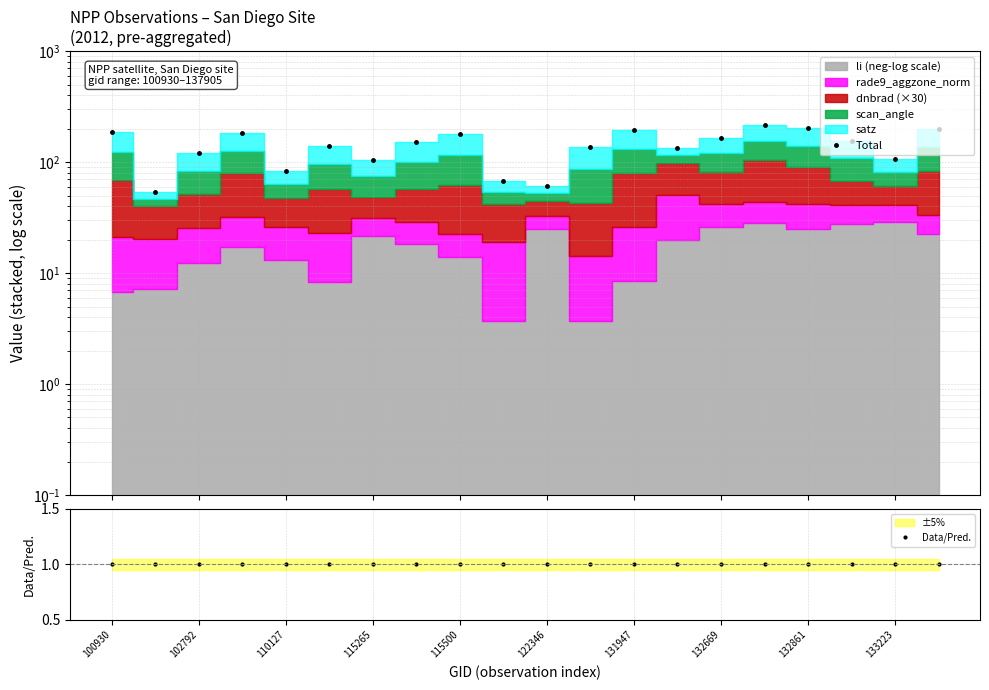

True or false: Data/Pred. and Total intersect in this chart.

False